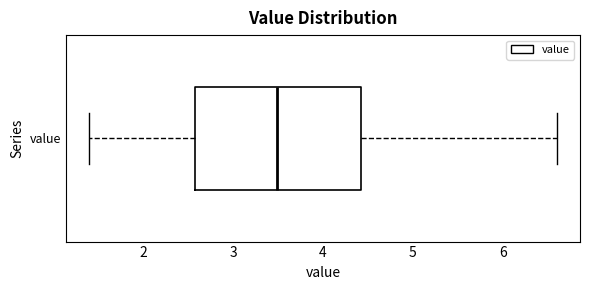

Read this box plot against the x-axis: the position of the median line, the range covered by the box, and the ends of both whiskers. The values are not printed on the chart, so give them approximately, as read against the axis.

median 3.5, box 2.6 to 4.4, whiskers 1.4 to 6.6